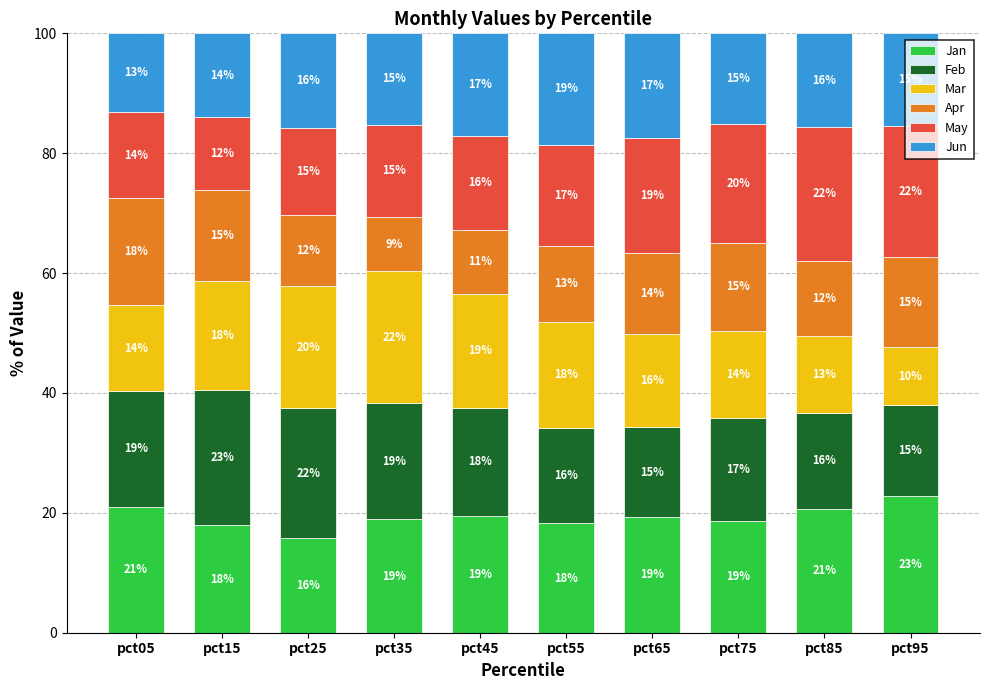

Which category has the highest value in the Jan series?

pct95